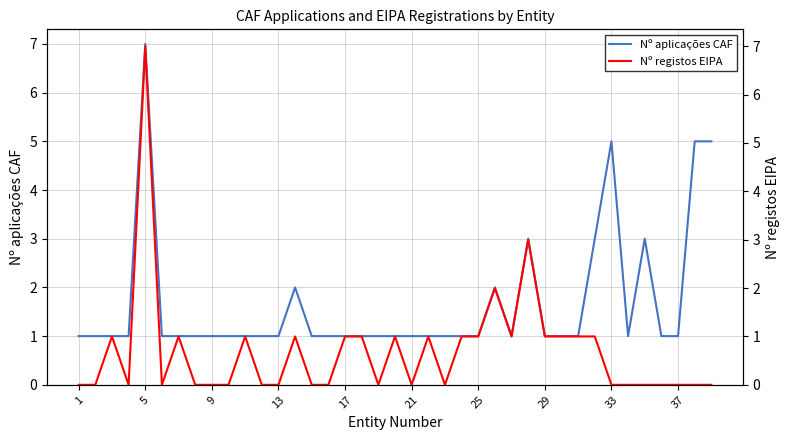

True or false: Nº aplicações CAF has a value of 2 at 37.

False